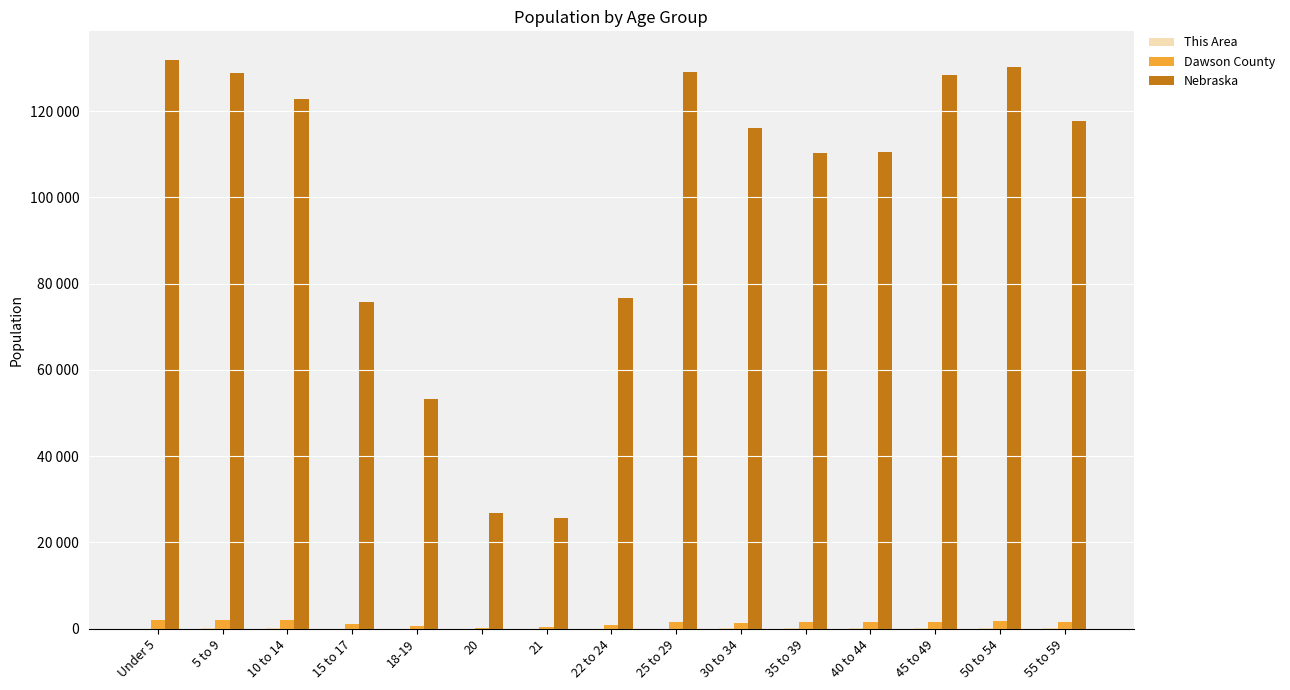

What is the label of the 14th bar from the left?

50 to 54